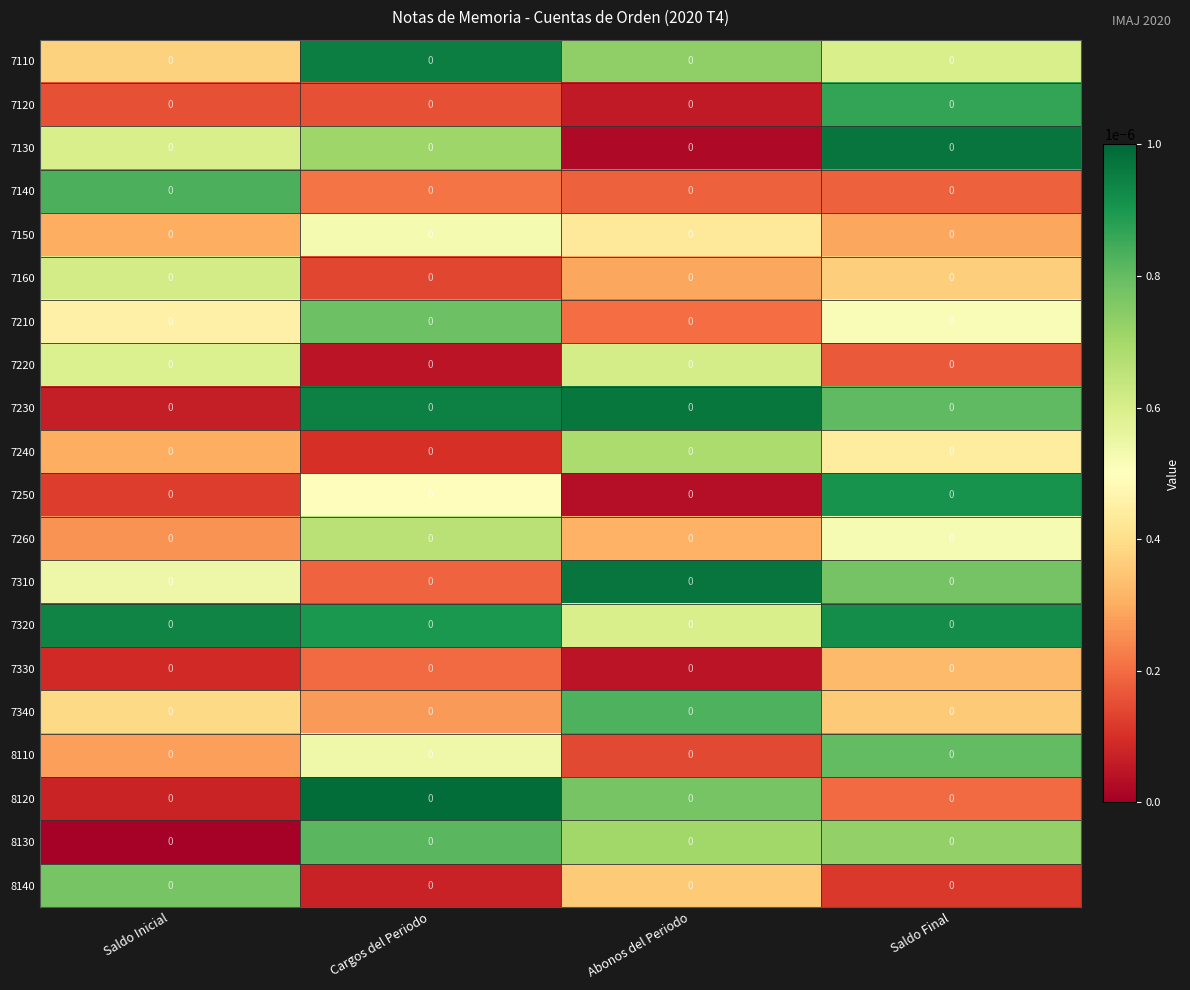

At which category is the sum across all series the highest?

Saldo Final